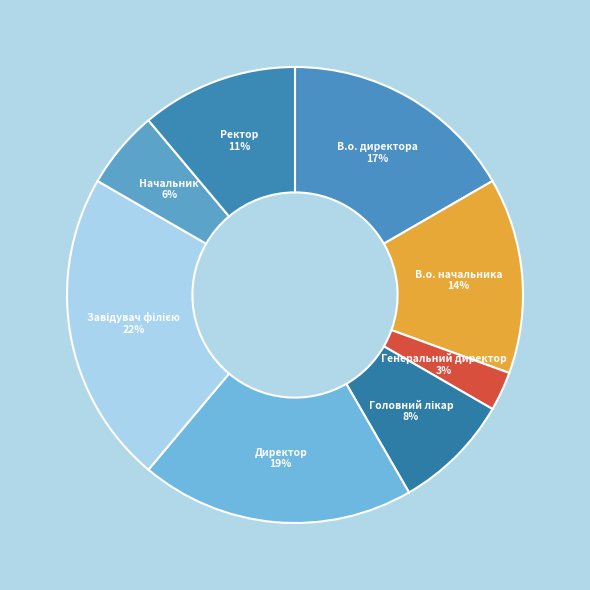

To the nearest percent, what is the difference between the largest and smallest slice percentages?

19%